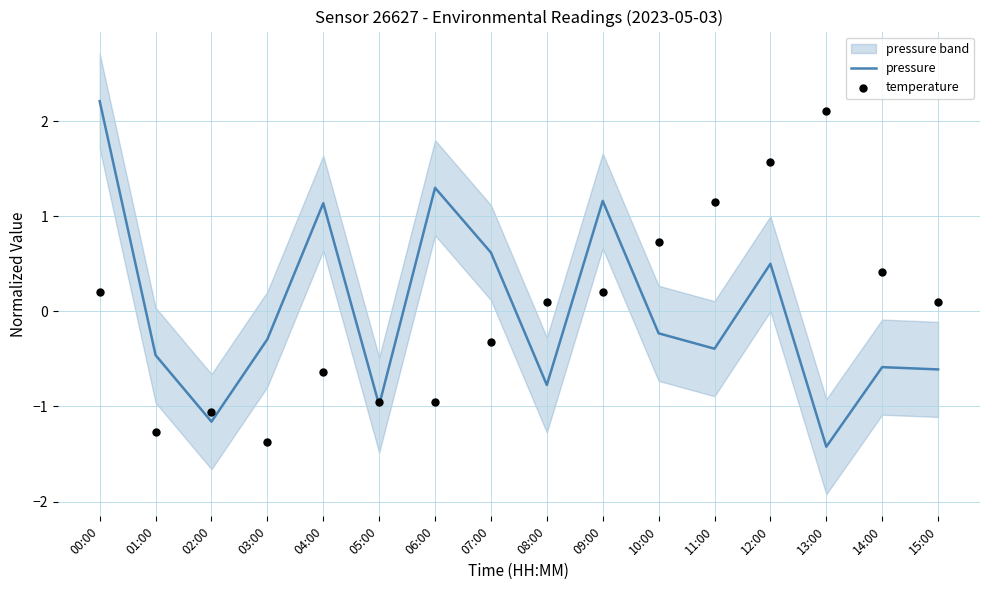

Which series has the widest spread of Y values?

pressure